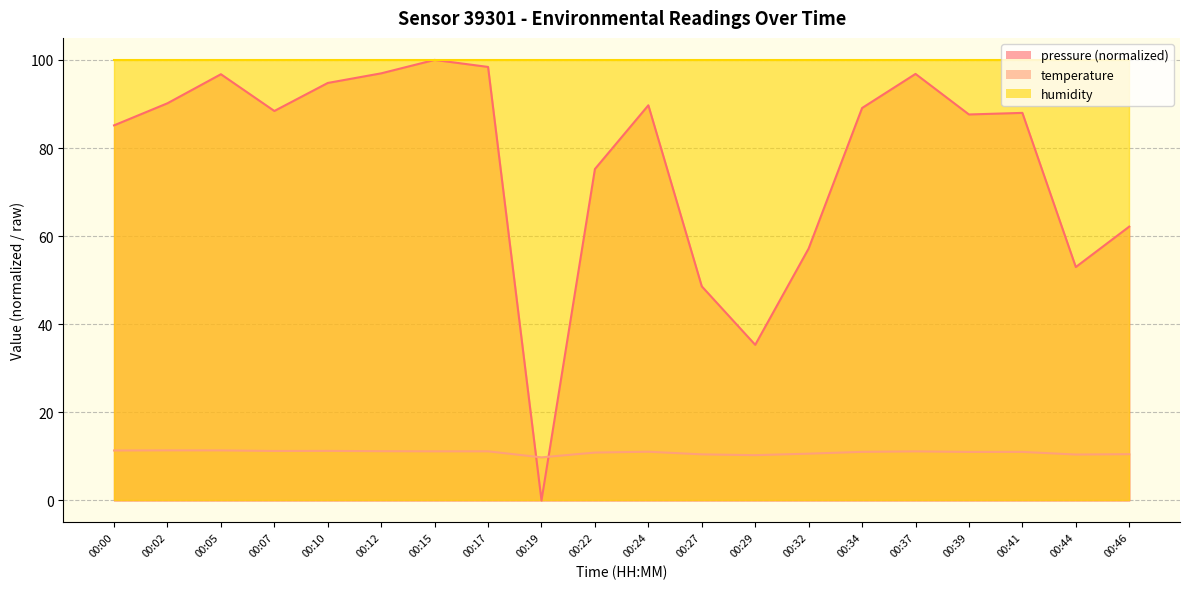

How many data points in pressure are less than 88?

10